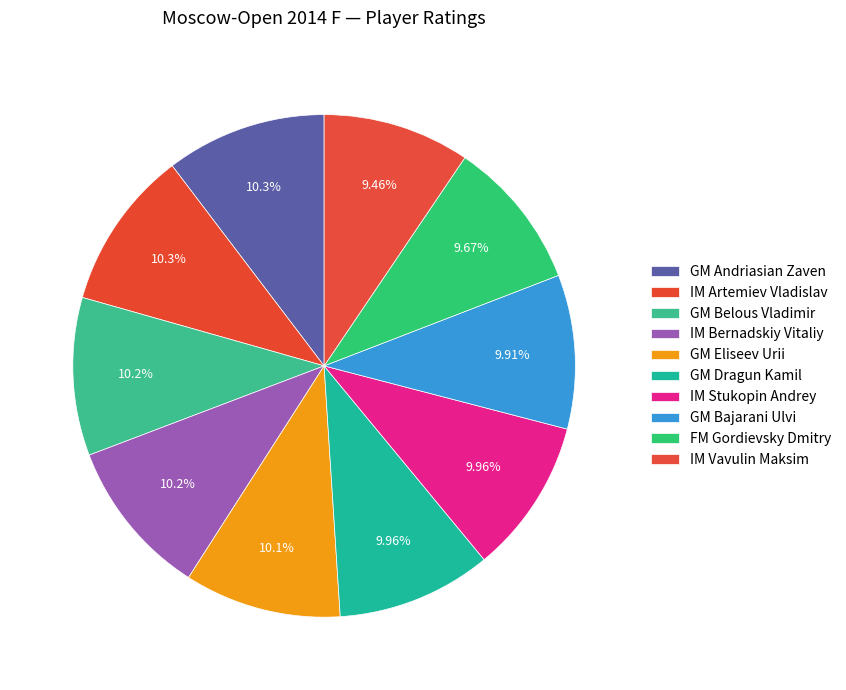

Between GM Dragun Kamil and GM Bajarani Ulvi, which is larger?

GM Dragun Kamil